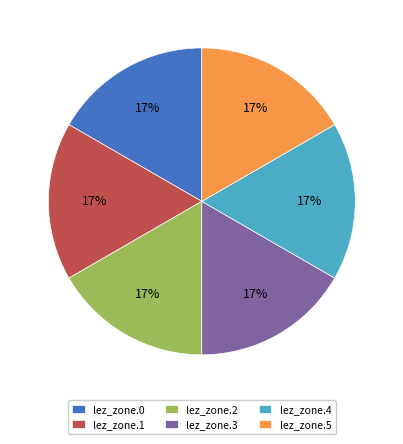

Is the sum of lez_zone.3 and lez_zone.5 greater than half?

No